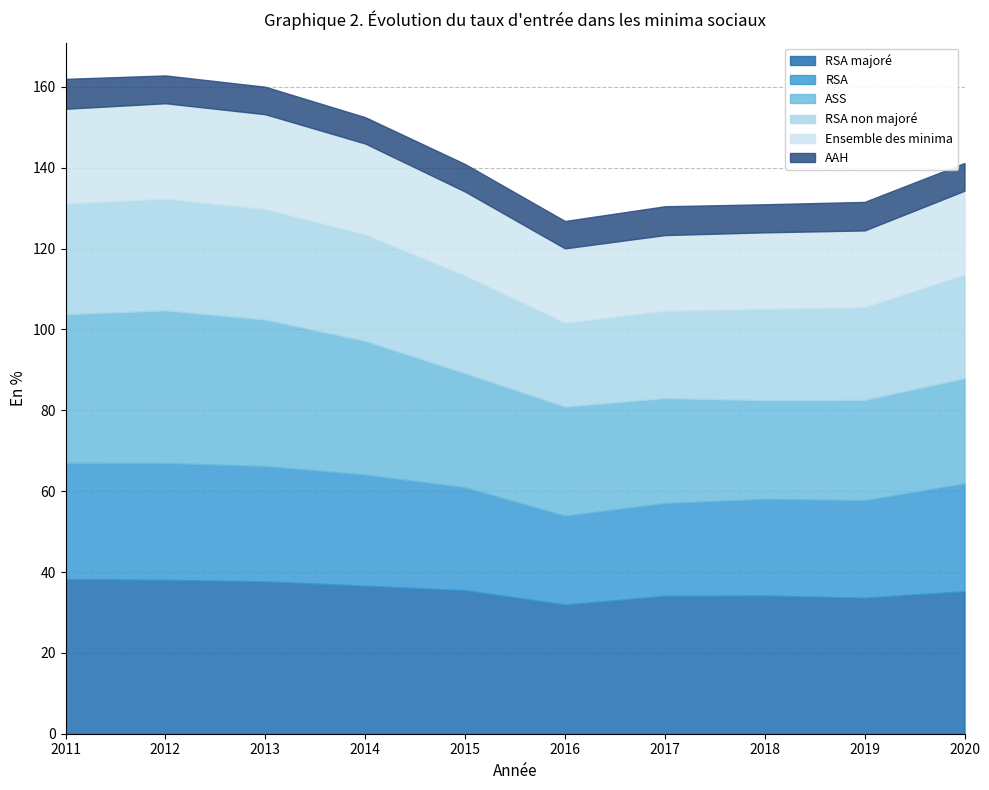

At 2018, list the series in order from smallest to largest.

AAH, Ensemble des minima, RSA non majoré, RSA, ASS, RSA majoré